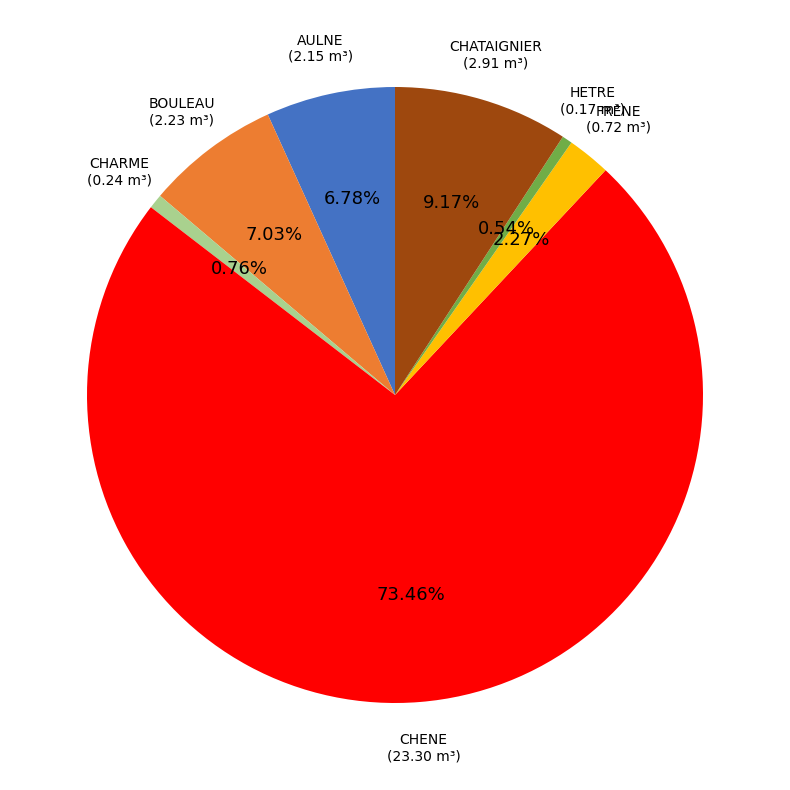

To the nearest percent, what is the difference between the largest and smallest slice percentages?

73%